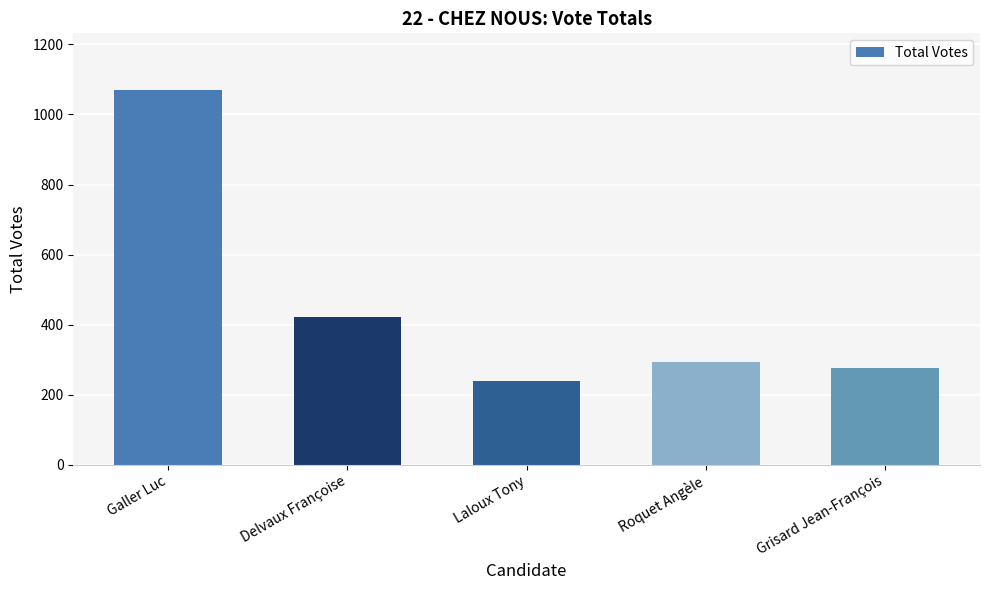

The value at Delvaux Françoise is 421. True or false?

True